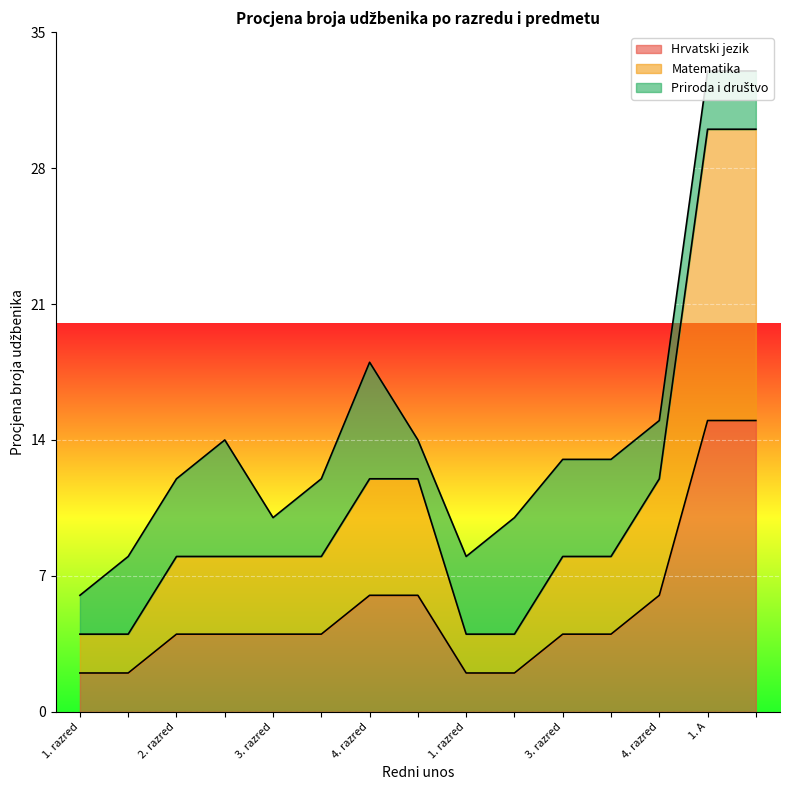

The value of Matematika at 2. razred is 8. True or false?

True